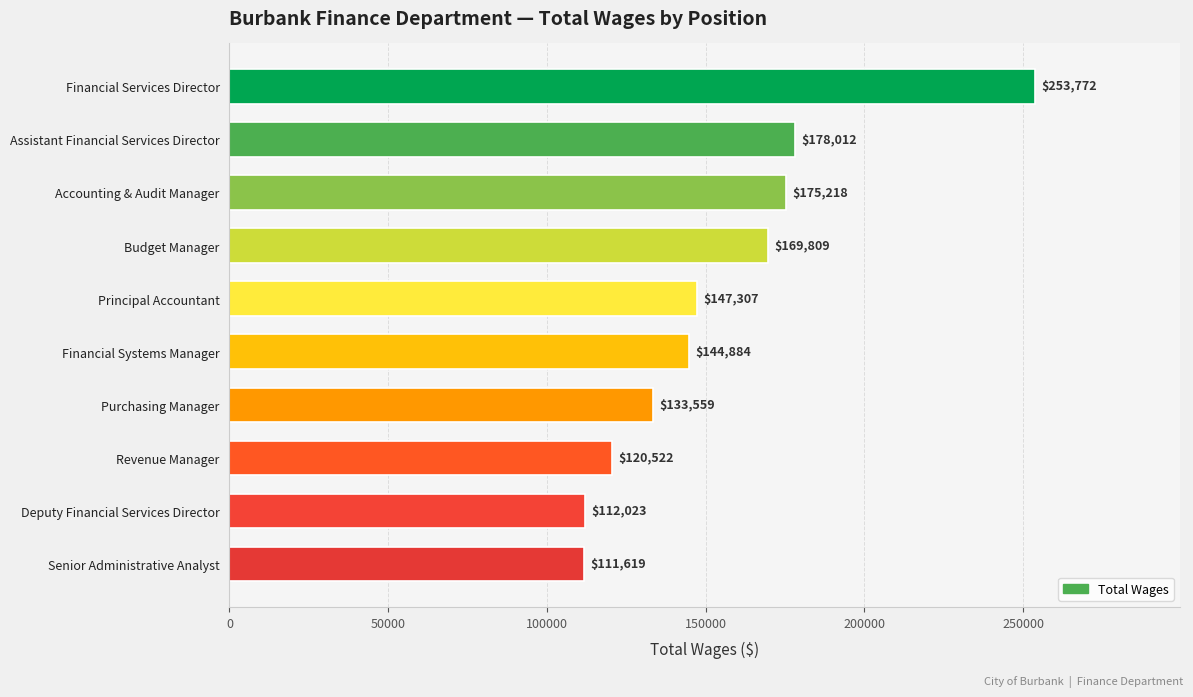

Are the bars grouped side by side (vs. stacked)?

No